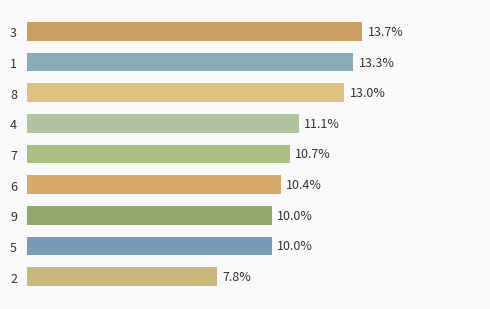

Where does the data first go above 4?

5